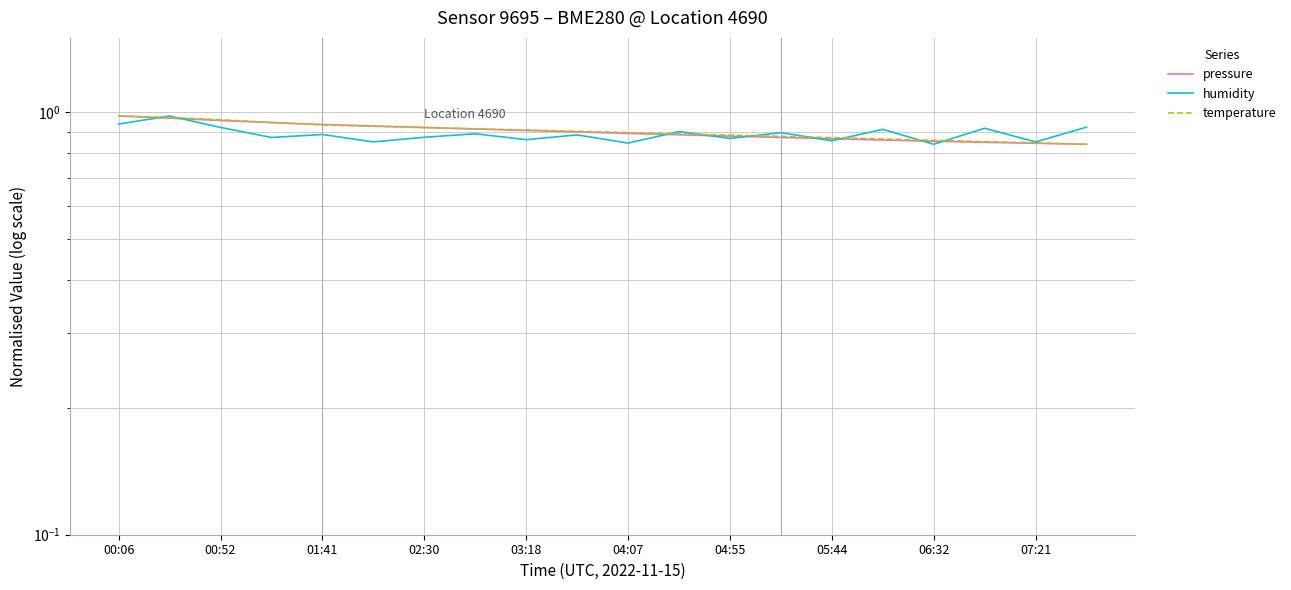

Does the chart have visible grid lines?

Yes